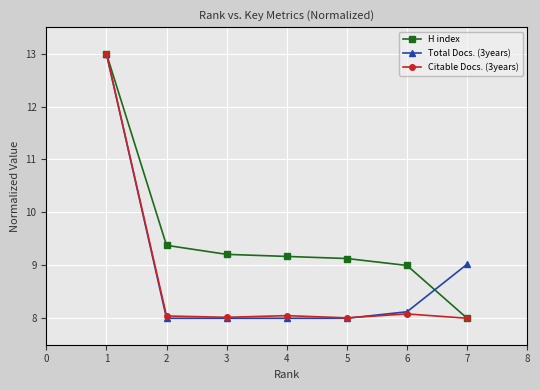

Reading left to right, extract all data points from this chart.

H index: 13.0	9.4	9.2	9.2	9.1	9.0	8.0
Total Docs. (3years): 13.0	8.0	8.0	8.0	8.0	8.1	9.0
Citable Docs. (3years): 13.0	8.0	8.0	8.0	8.0	8.1	8.0